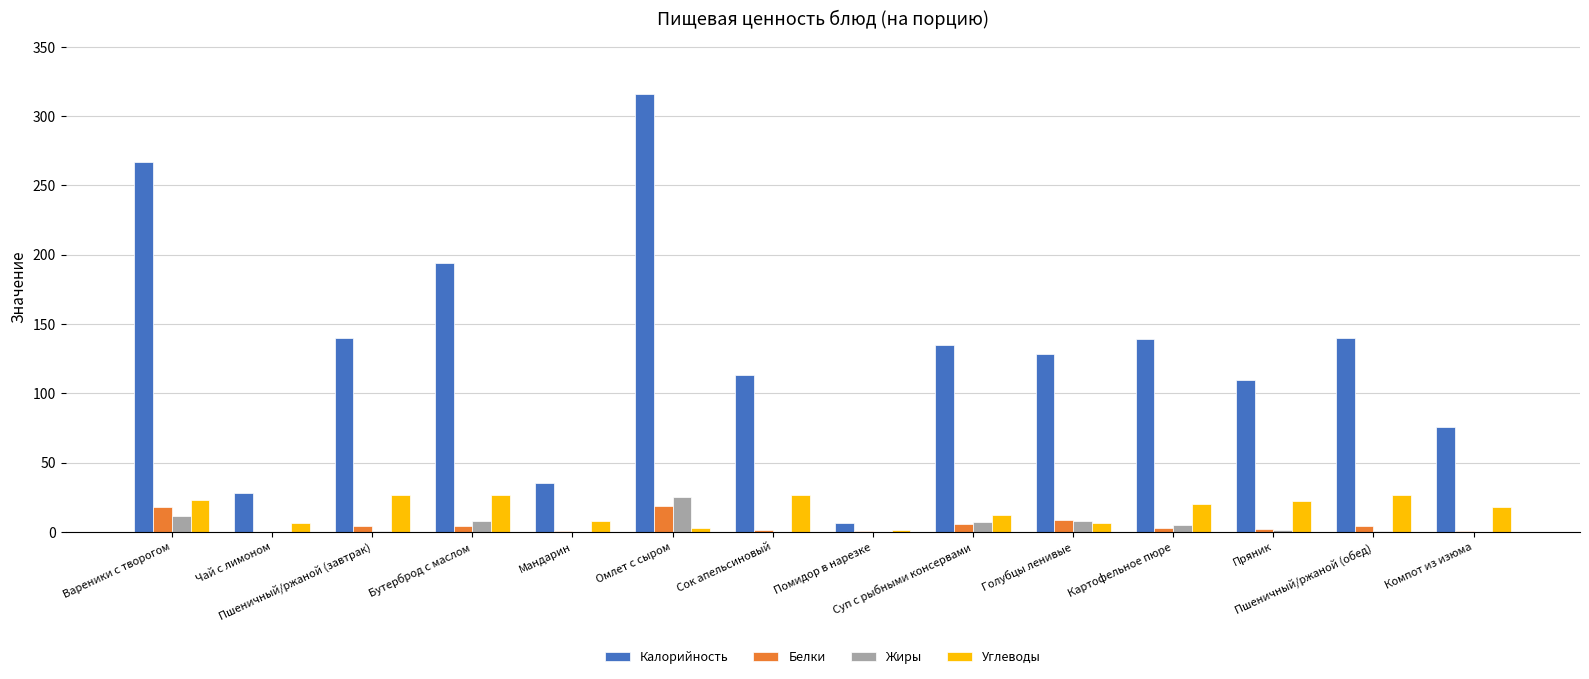

Which series changed the most between Помидор в нарезке and Пряник?

Калорийность